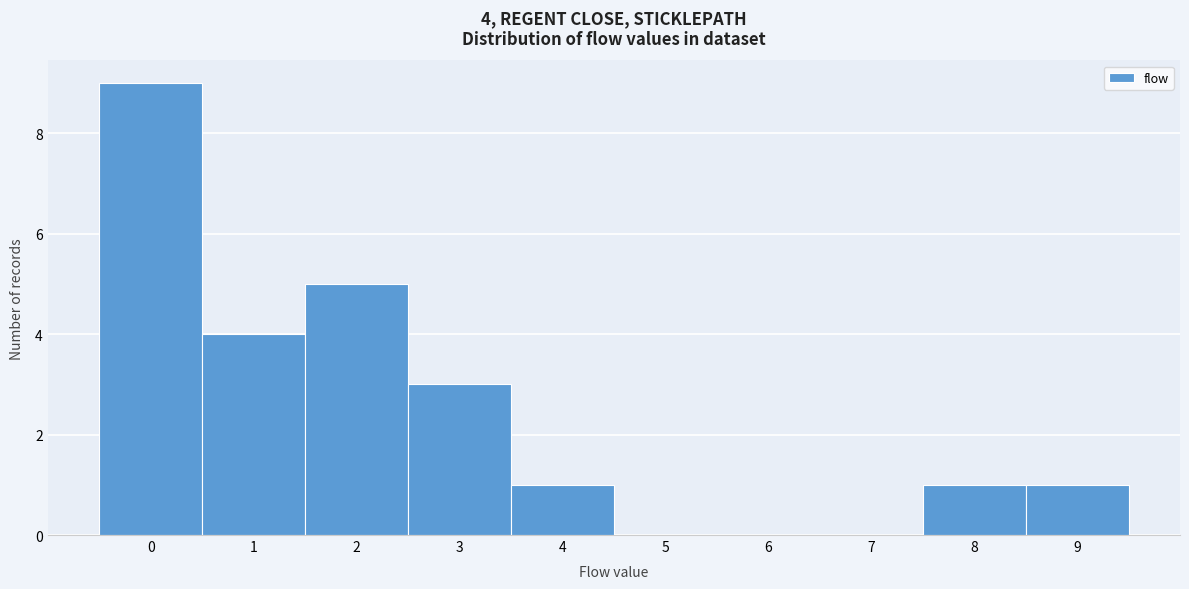

Which range on the x-axis has the tallest bar?

-0.5 to 0.5